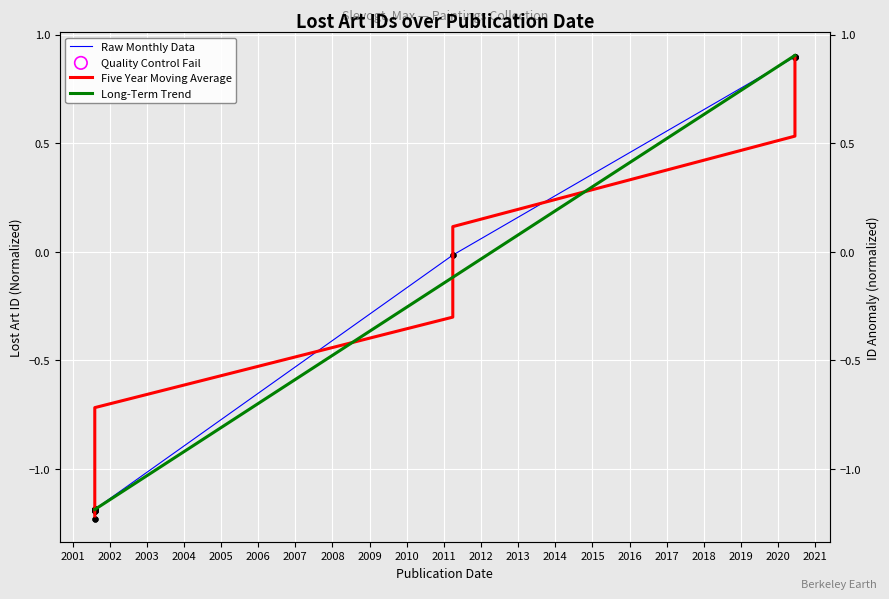

Which series contains the lowest Y value?

Raw Monthly Data